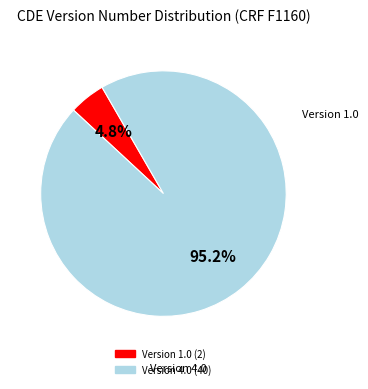

Is there a majority slice in this chart?

Yes